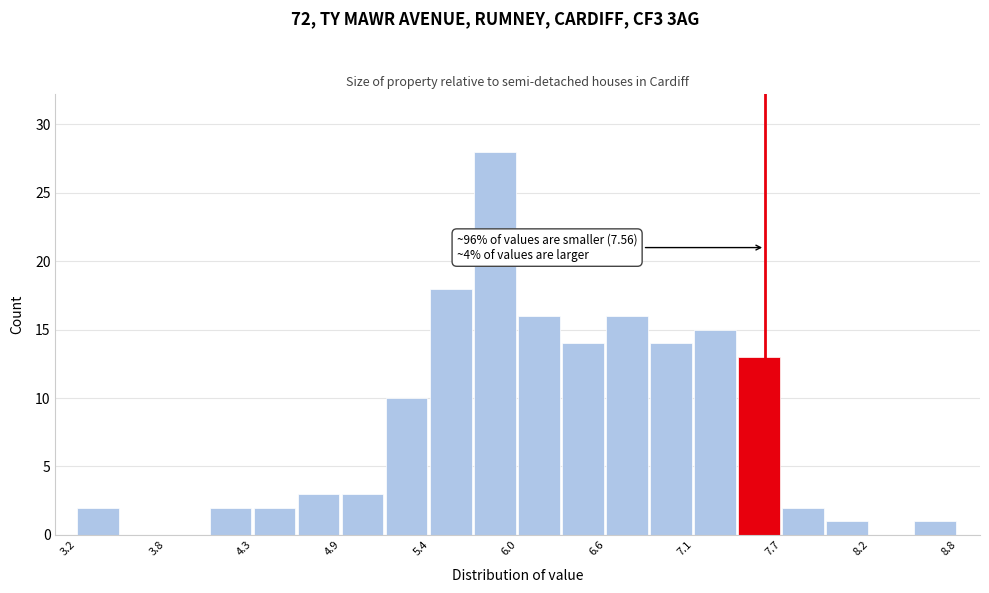

Around what value on the x-axis is the tallest bar? Give the approximate position of its centre, as read against the axis.

5.9